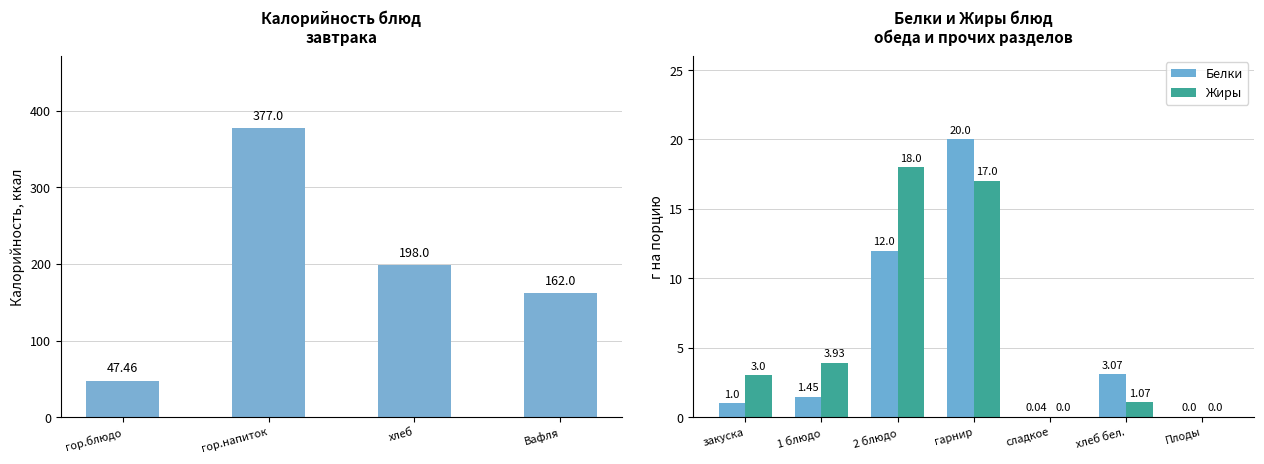

Which series has the widest spread of values?

Калорийность